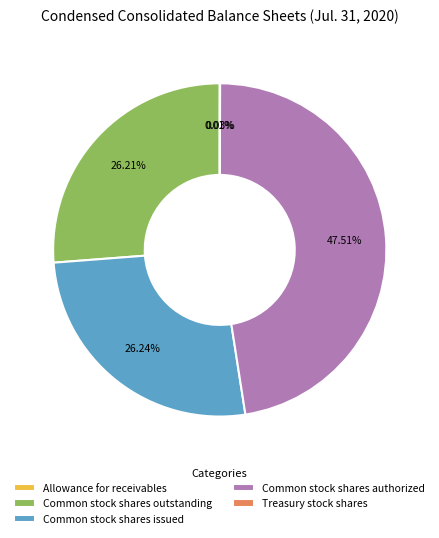

Approximately how many times larger is the value at Common stock shares issued compared to Common stock shares authorized?

0.6